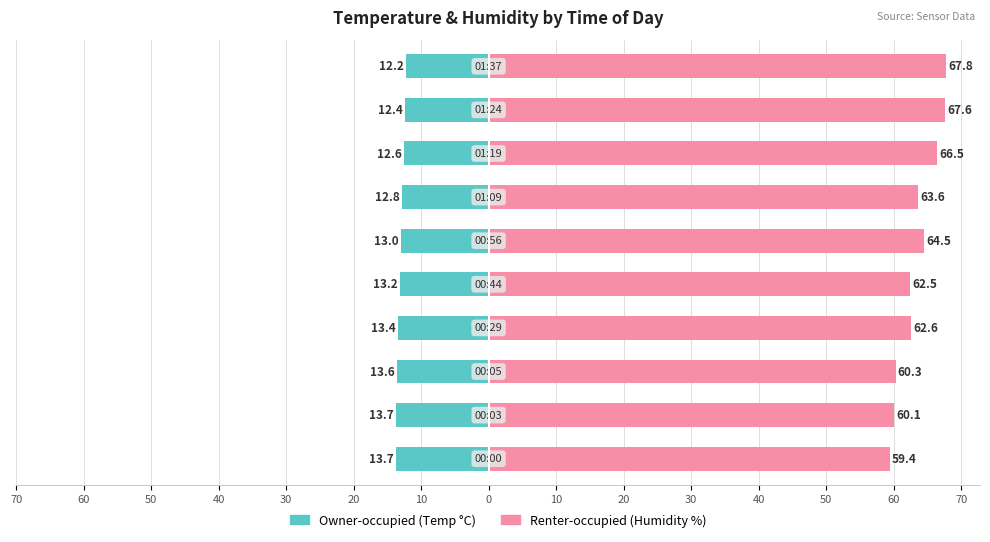

How many distinct data groups are displayed?

2